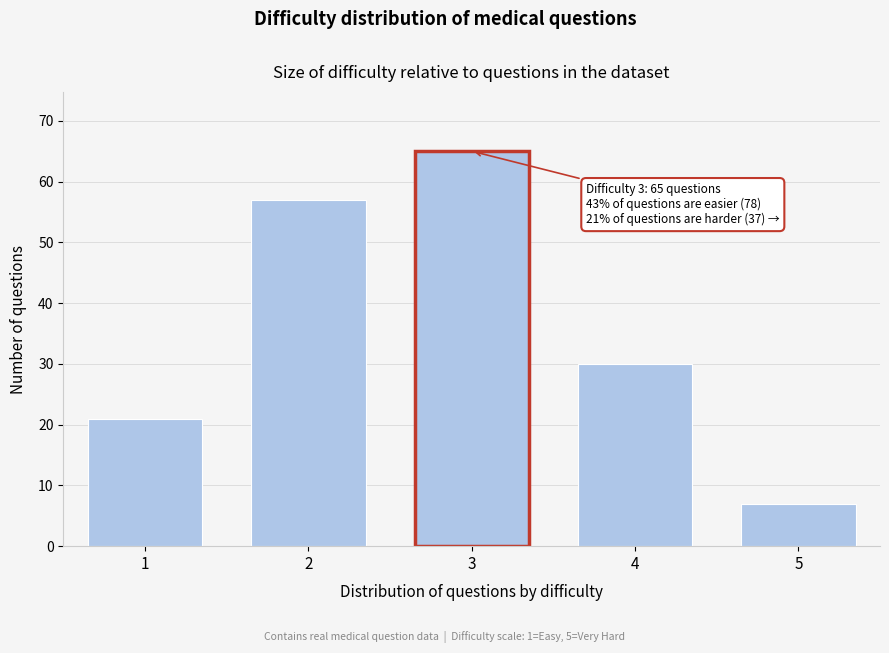

Reading left to right, list all the values displayed in this chart.

21	57	65	30	7